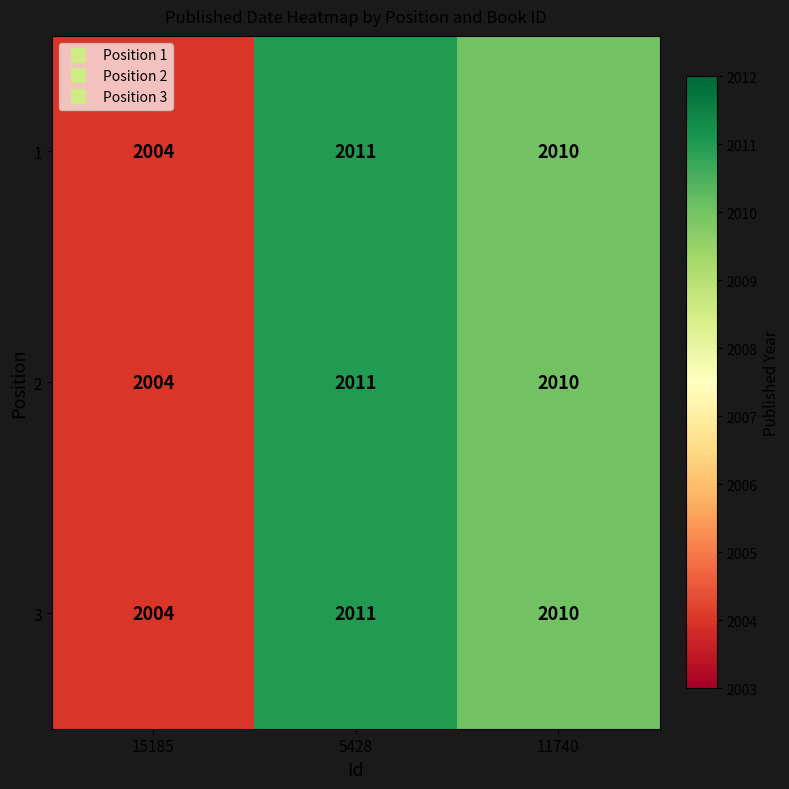

What is the smallest value displayed?

2004